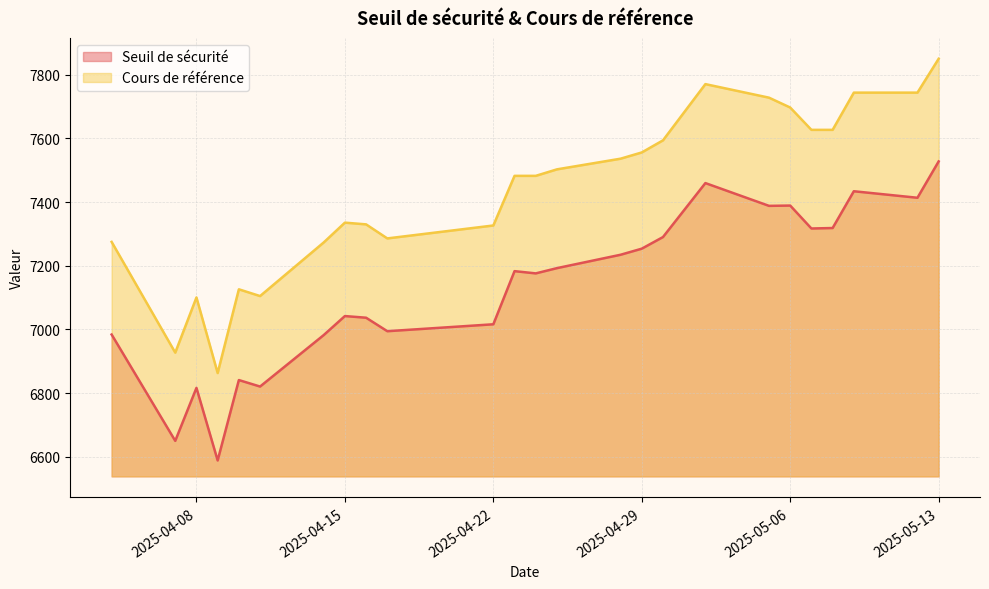

True or false: Cours de référence and Seuil de sécurité intersect in this chart.

False